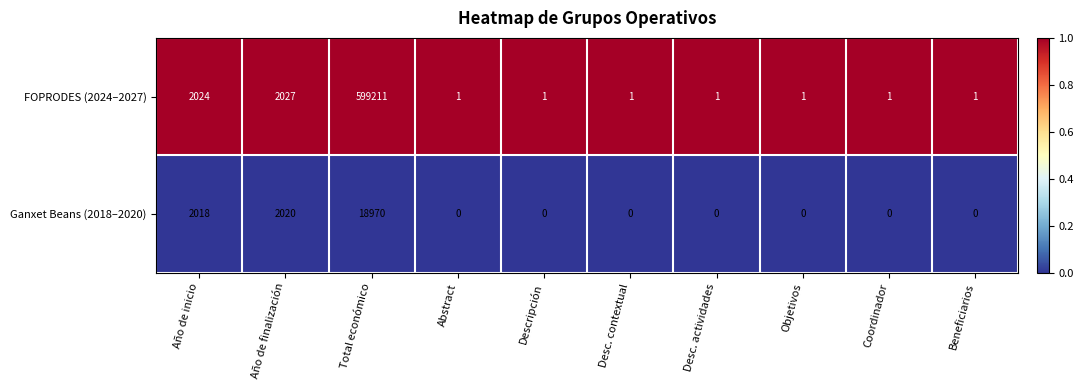

What is the greatest value displayed?

599211